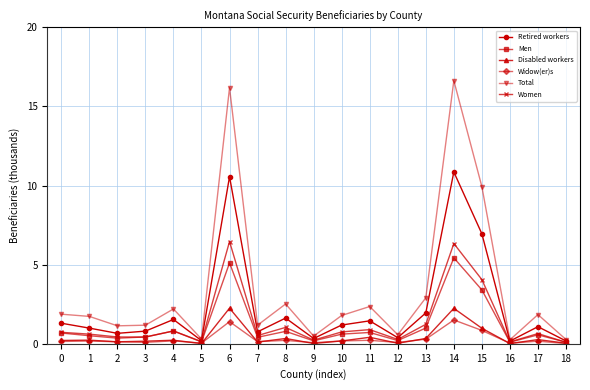

What is the average value of the Retired workers series?

2.3